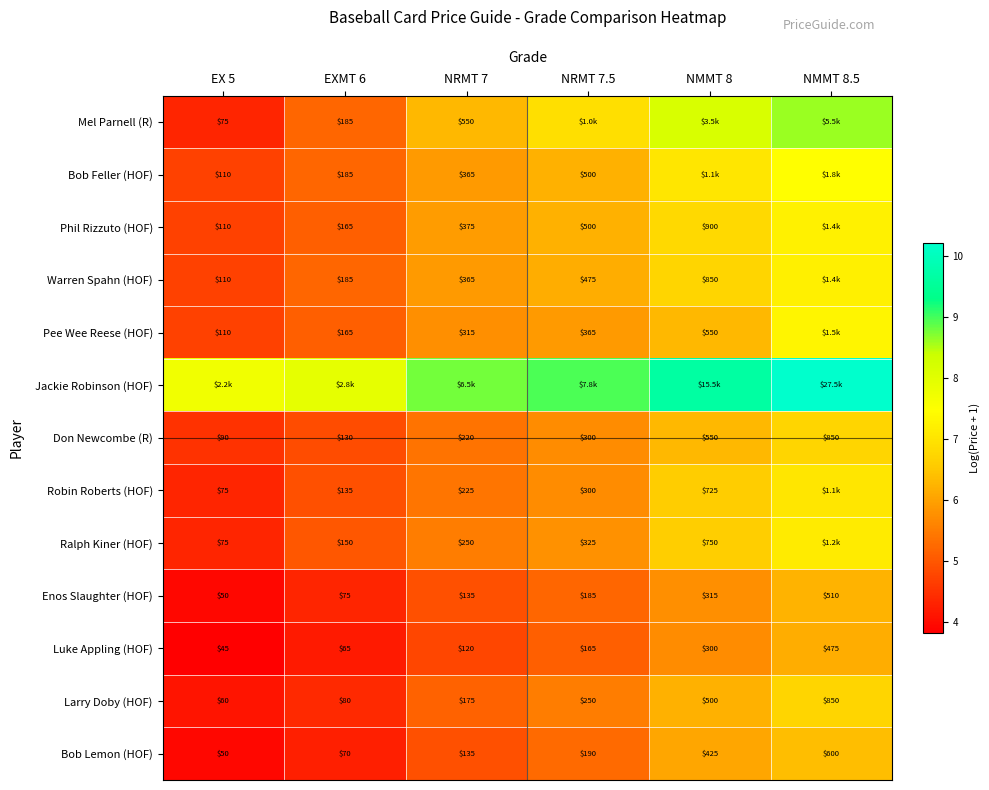

Is the value of Bob Lemon (HOF) at NMMT 8.5 greater than the value of Enos Slaughter (HOF) at NMMT 8.5?

Yes